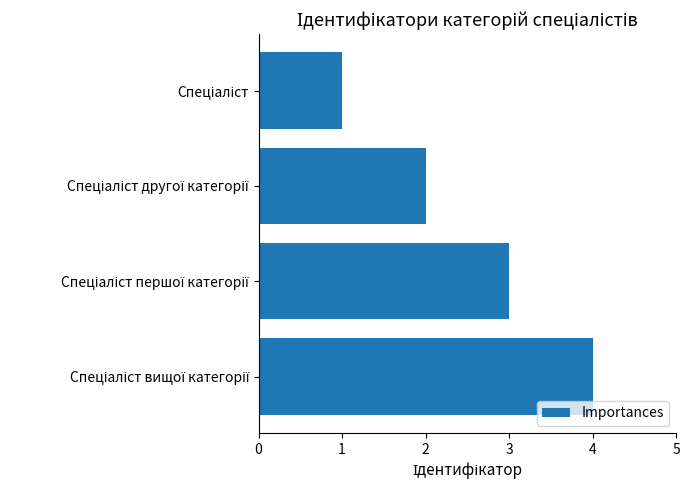

What is the difference between the maximum and minimum values?

3